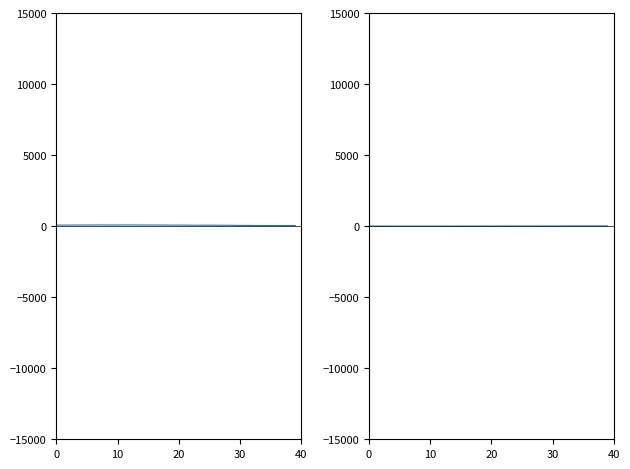

In temperature, how many points are lower than both neighbors (excluding endpoints)?

7